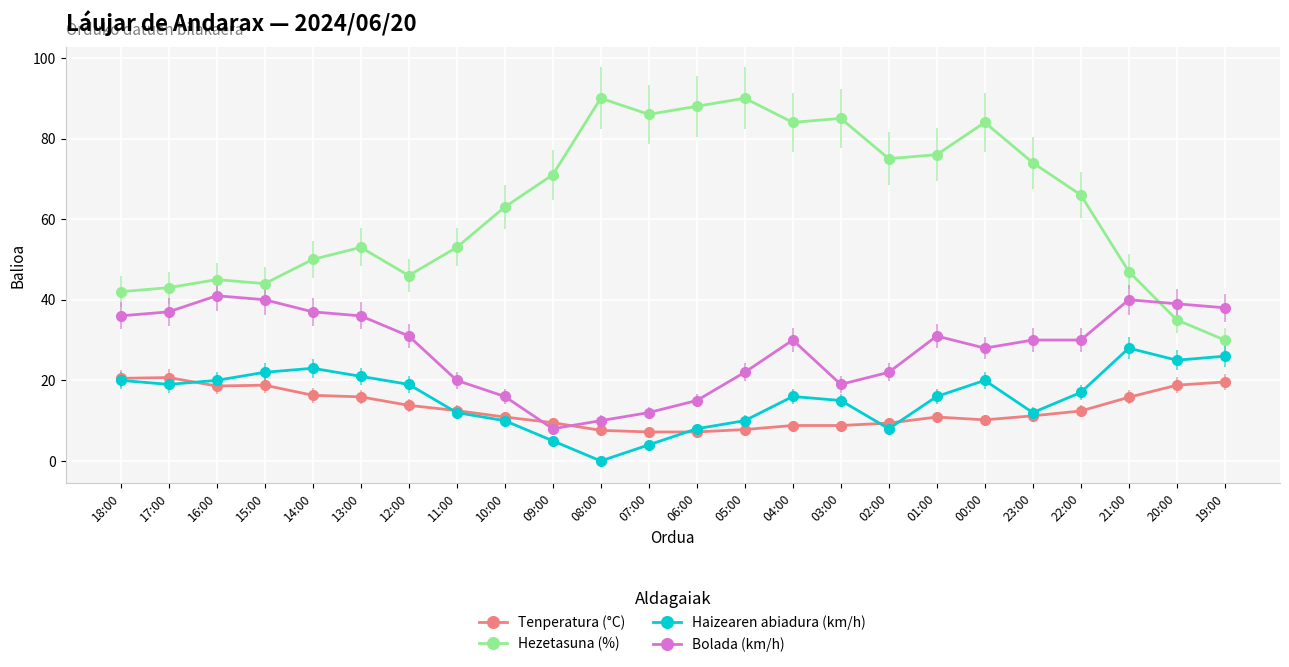

How many interior local valleys does the Hezetasuna (%) series have?

5